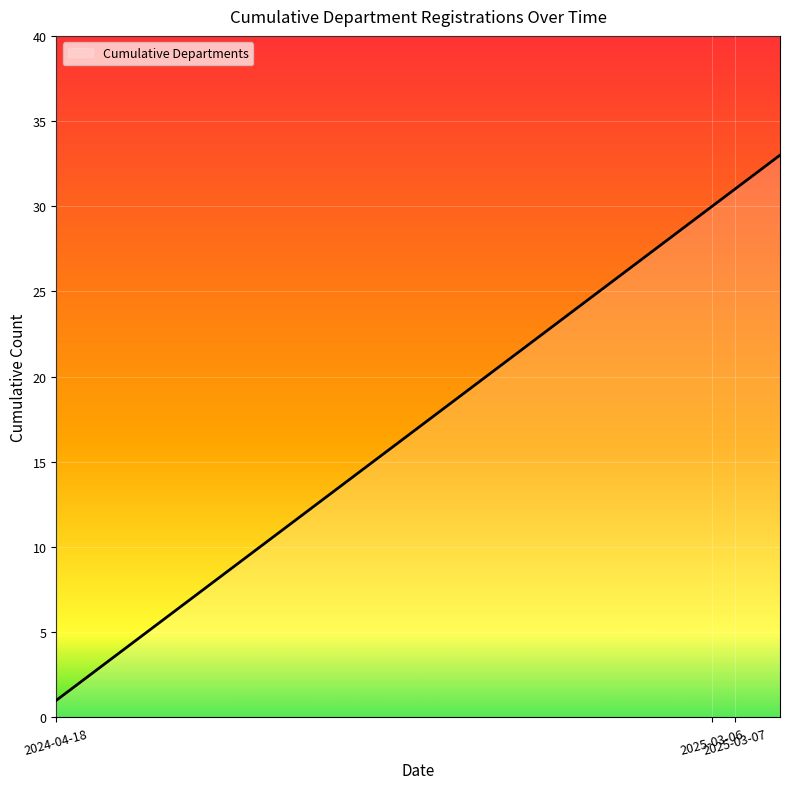

What is the maximum value shown in the chart?

33